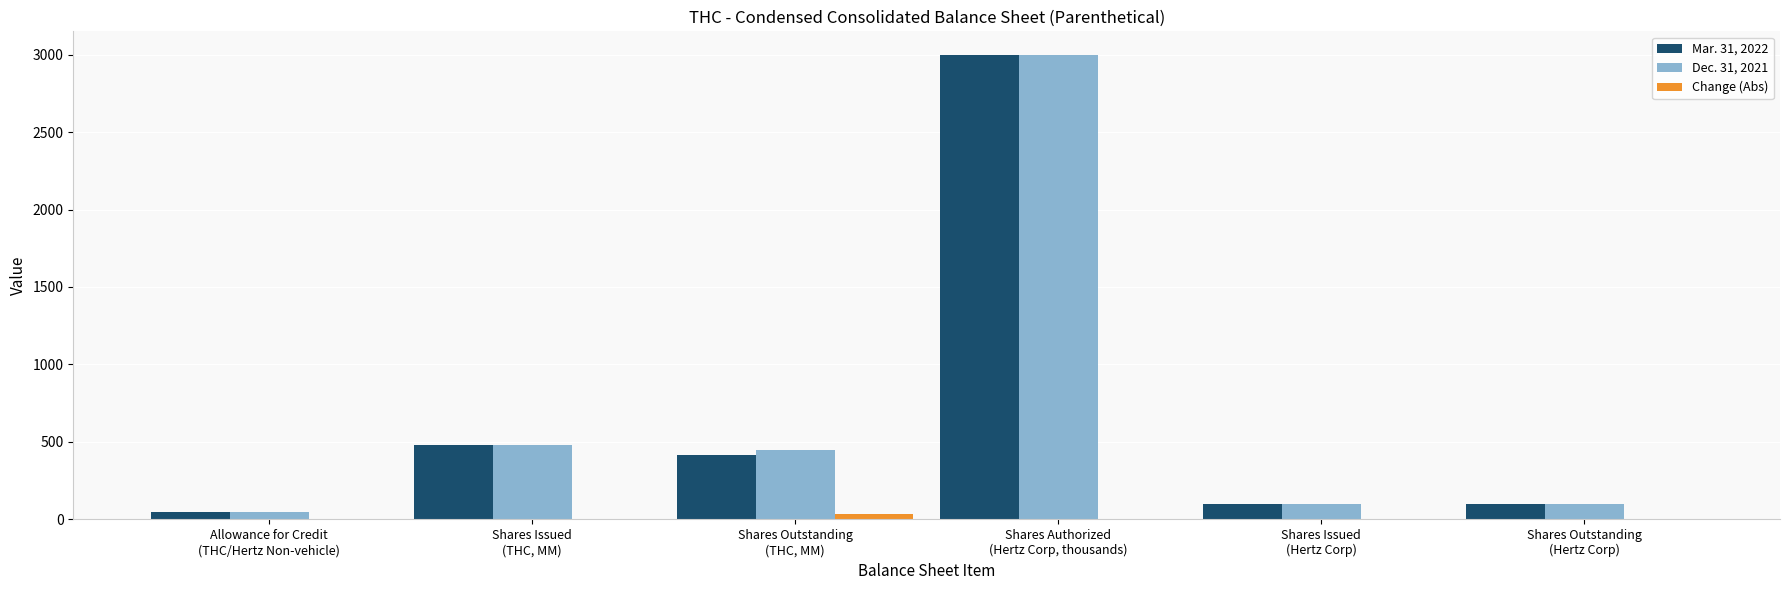

The Change (Abs) series shows 3.0 at Allowance for Credit
(THC/Hertz Non-vehicle). True or false?

True